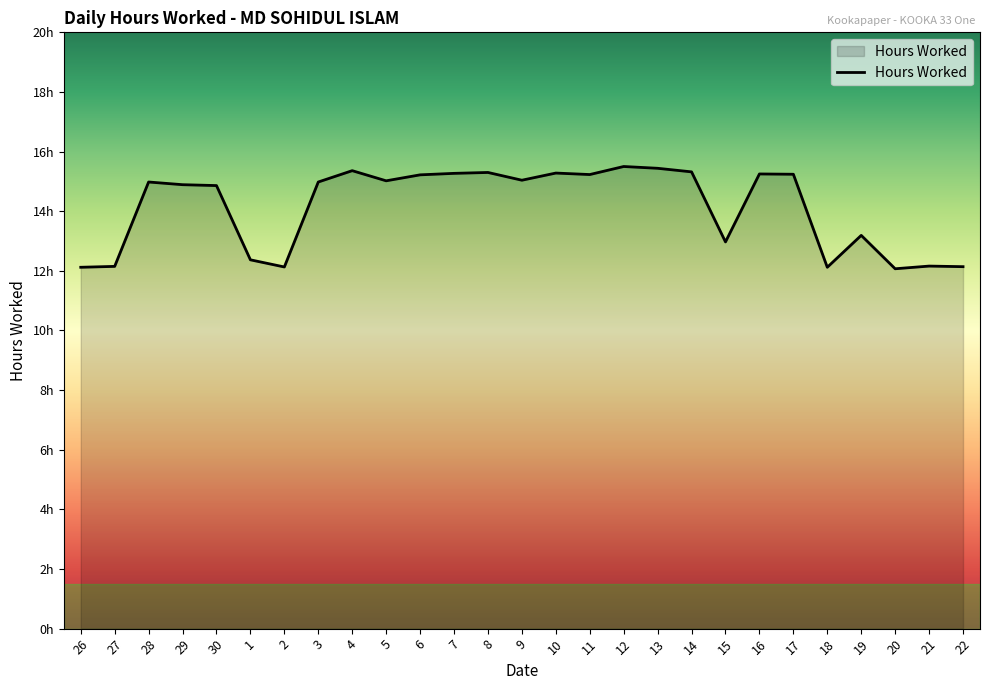

How many lines are shown in the chart?

1